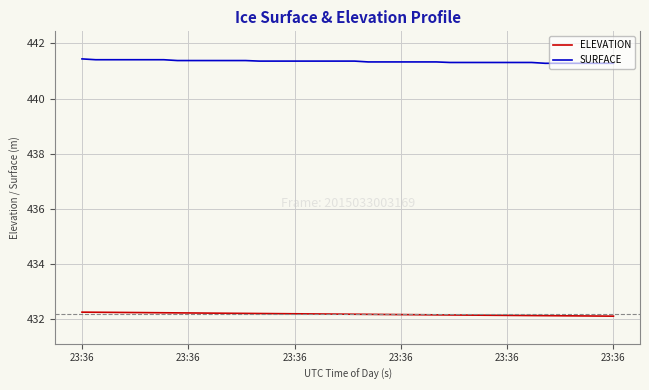

At how many categories does at least one series exceed 436?

40